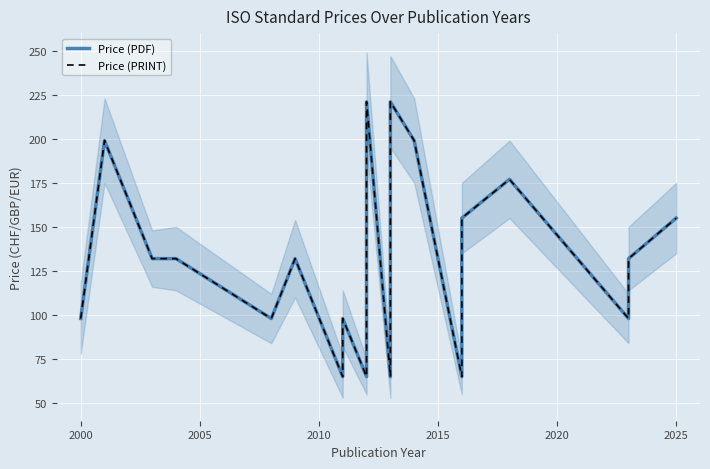

What is the highest value of the Price (PDF) series?

221